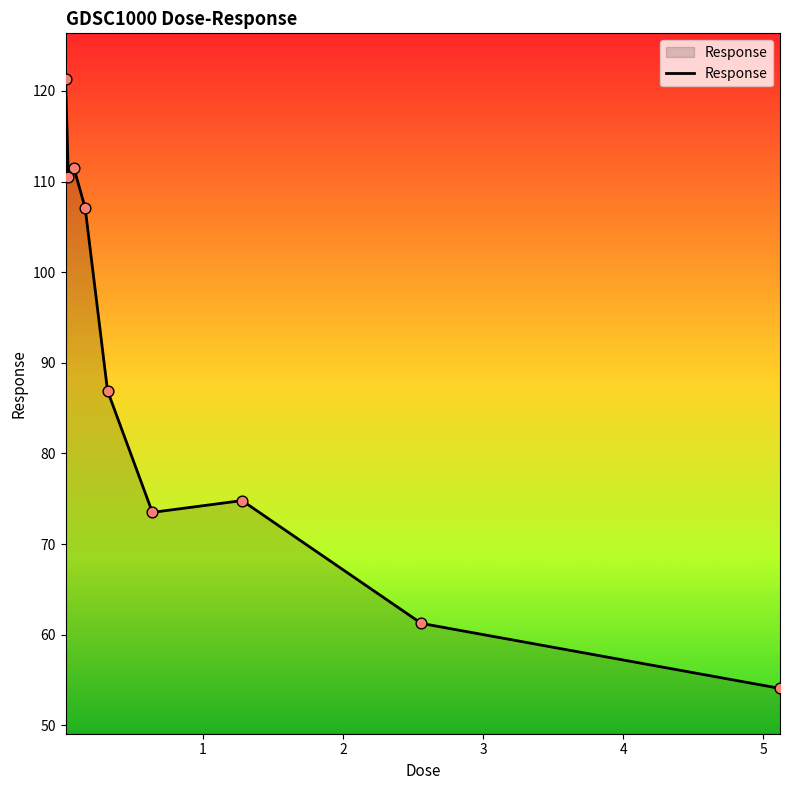

What is the smallest value displayed?

54.1